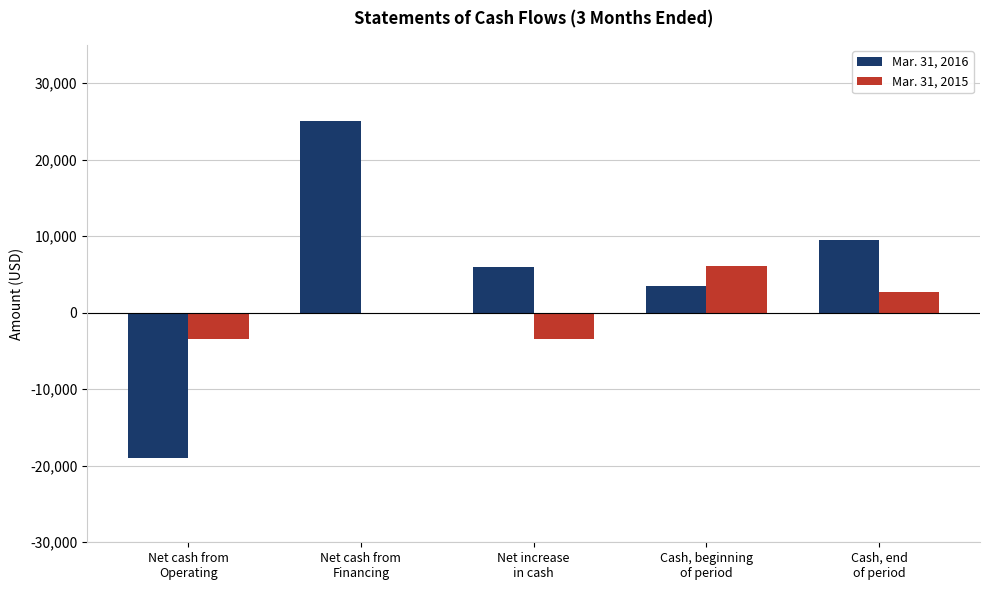

Are the bars horizontal?

No